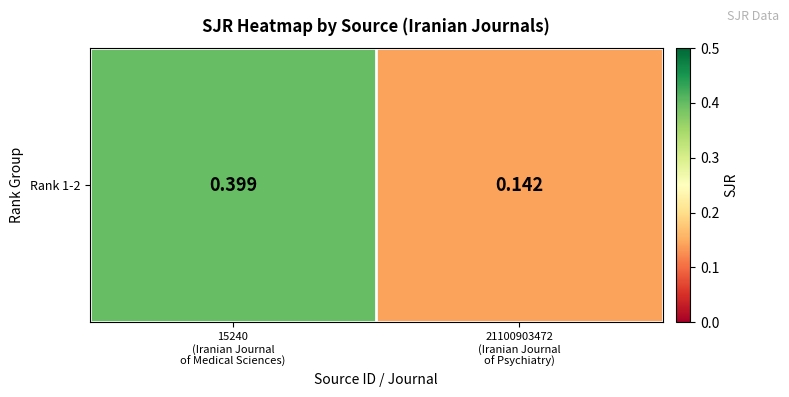

What is the sum of all values?

0.5